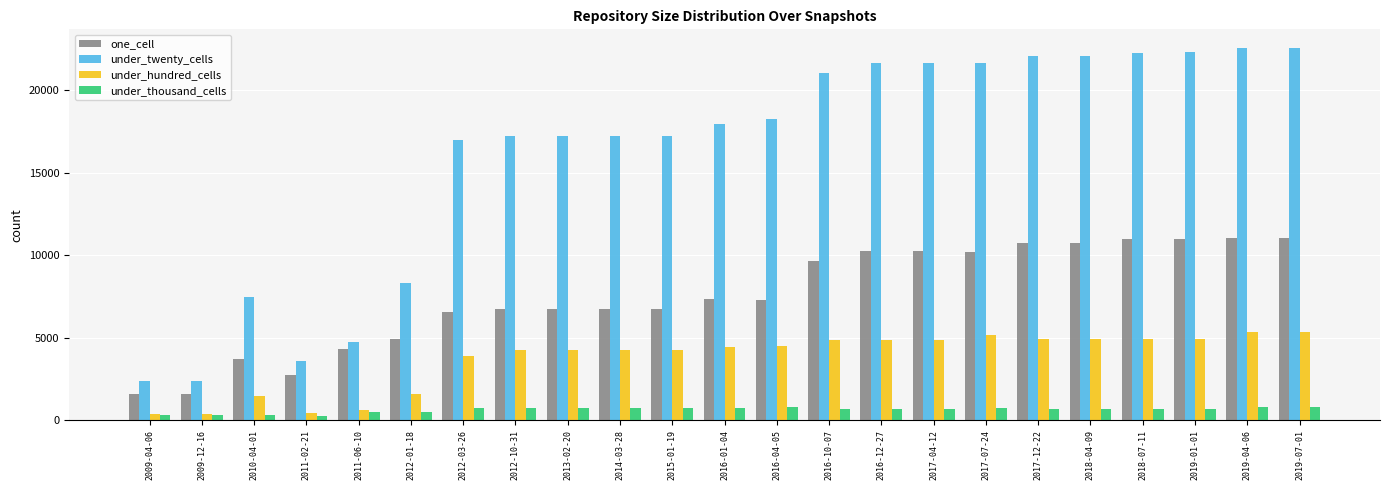

What are all the series names shown in the legend?

one_cell, under_twenty_cells, under_hundred_cells, under_thousand_cells